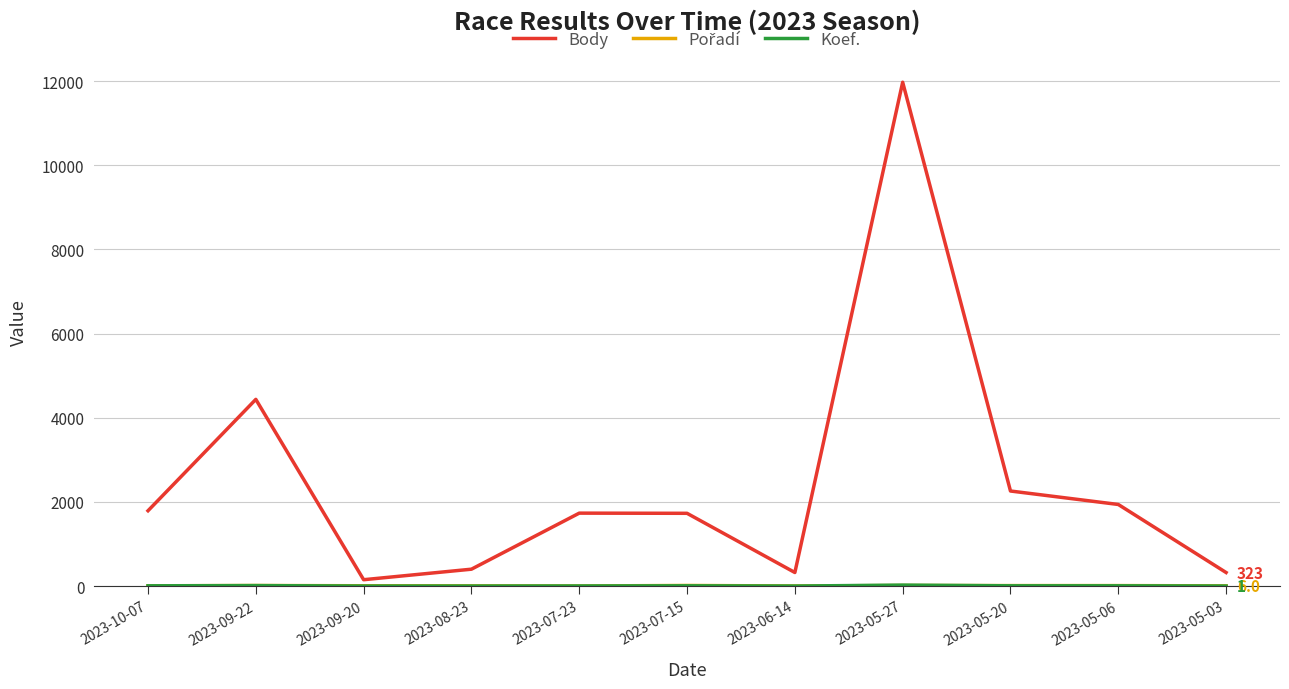

Between 2023-08-23 and 2023-05-20, which series saw the biggest shift?

Body